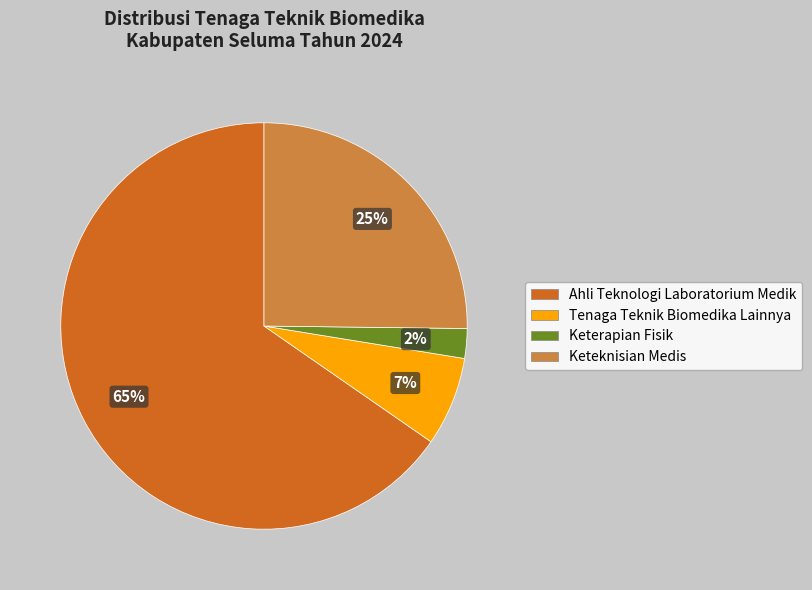

Do Tenaga Teknik Biomedika Lainnya and Ahli Teknologi Laboratorium Medik together represent more than half of the pie?

Yes